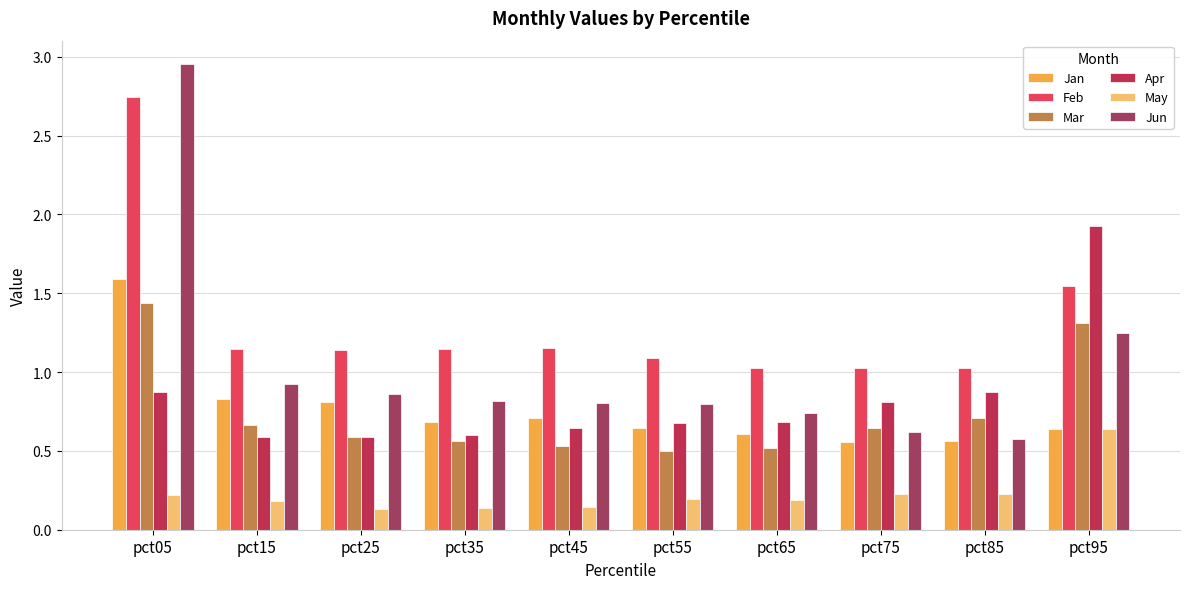

How many series are shown in this chart?

6